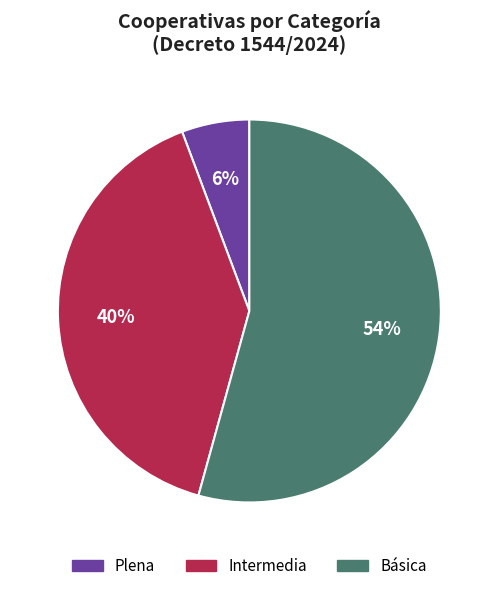

Approximately how many times larger is the value at Básica compared to Intermedia?

1.4